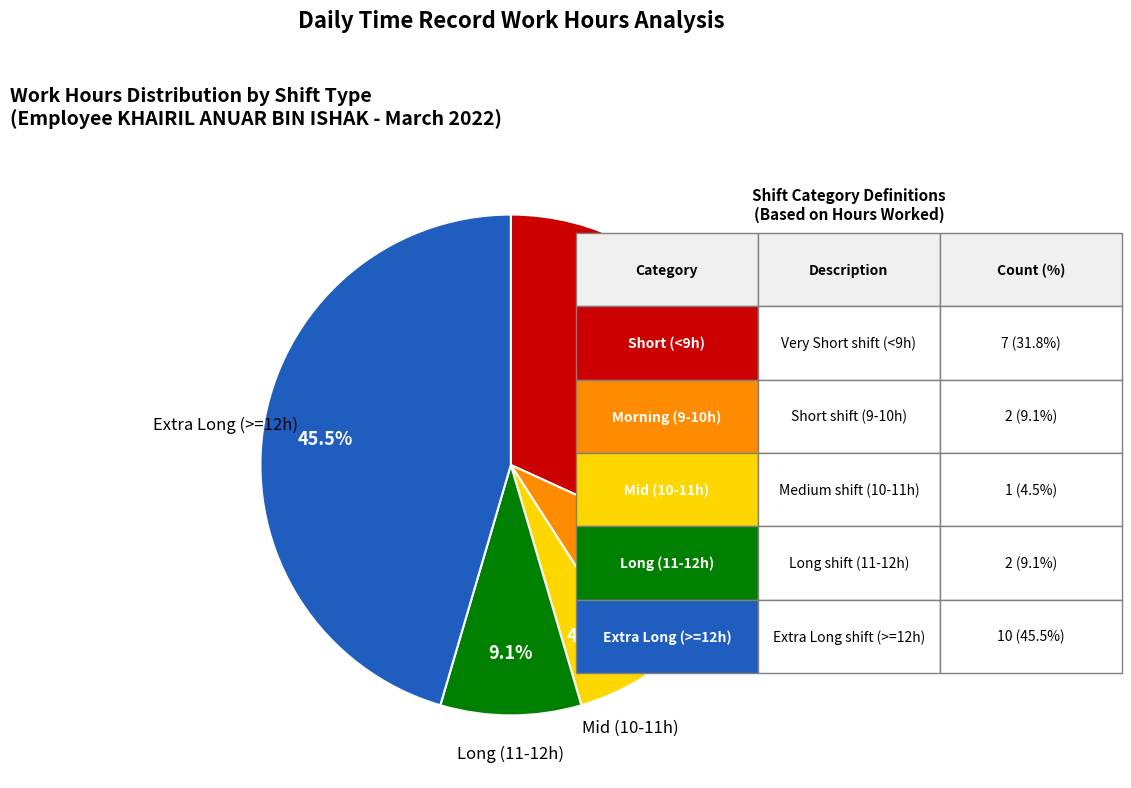

Count the number of slices in the pie.

5